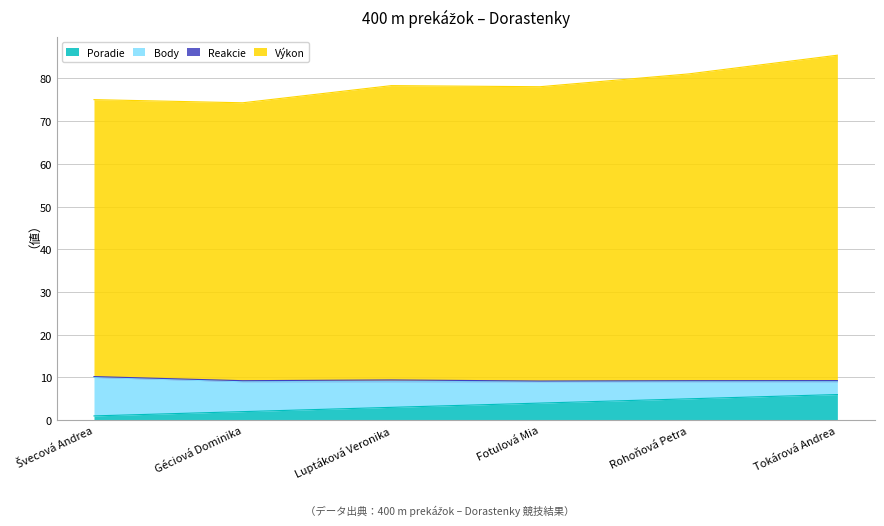

At which label does Výkon first exceed 78?

Luptáková Veronika